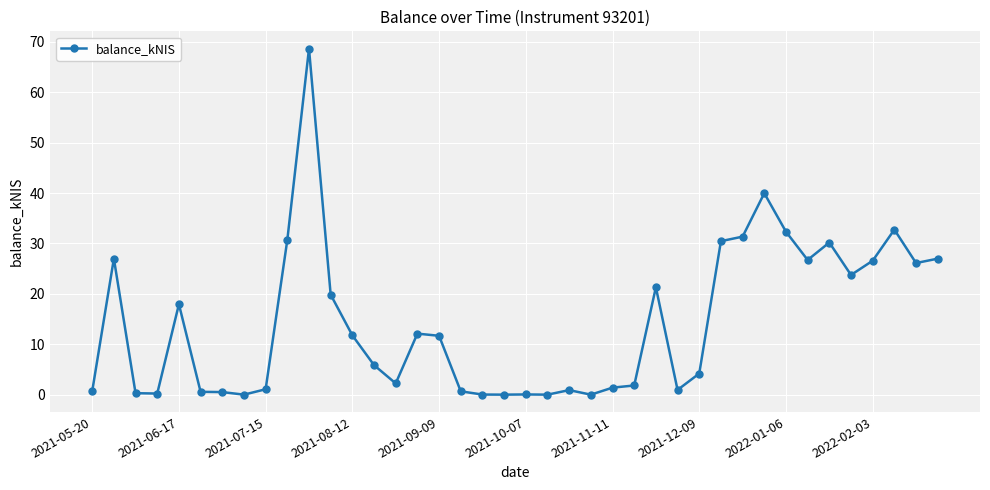

What is the value of the 13th point from the left?

11.8